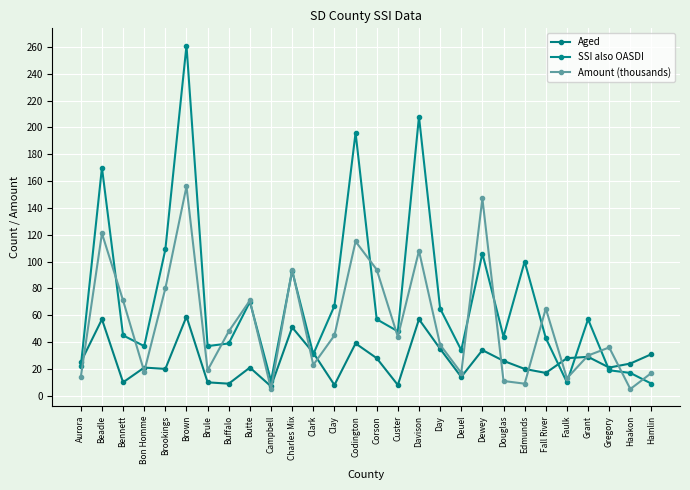

Which series has the largest total across all categories?

SSI also OASDI